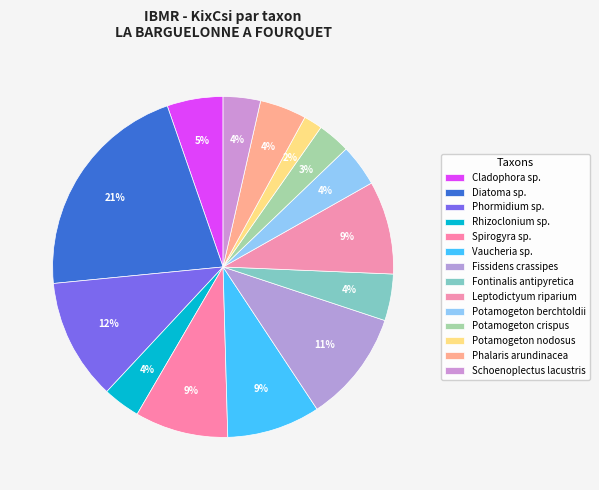

How many slices are in this pie chart?

14